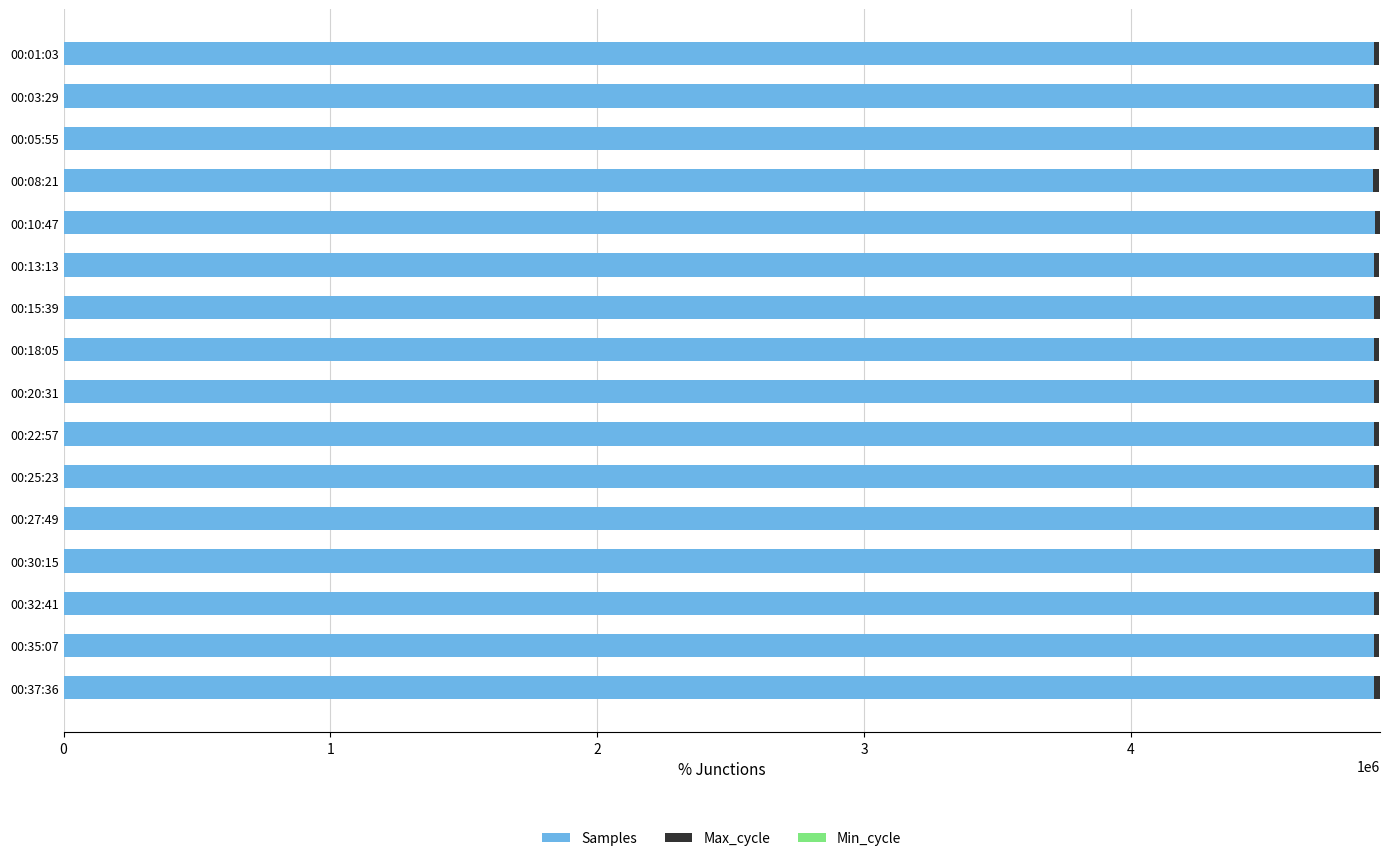

The value of Samples at 00:18:05 is 1309981. True or false?

False